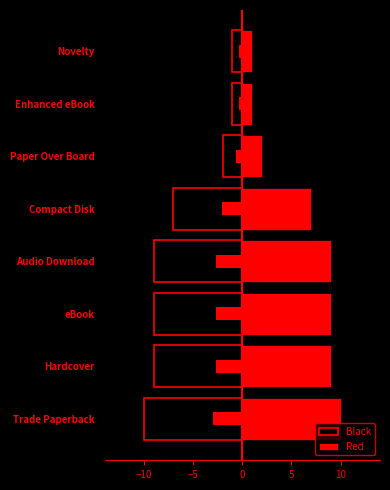

How many values in the Black series are below -7?

4